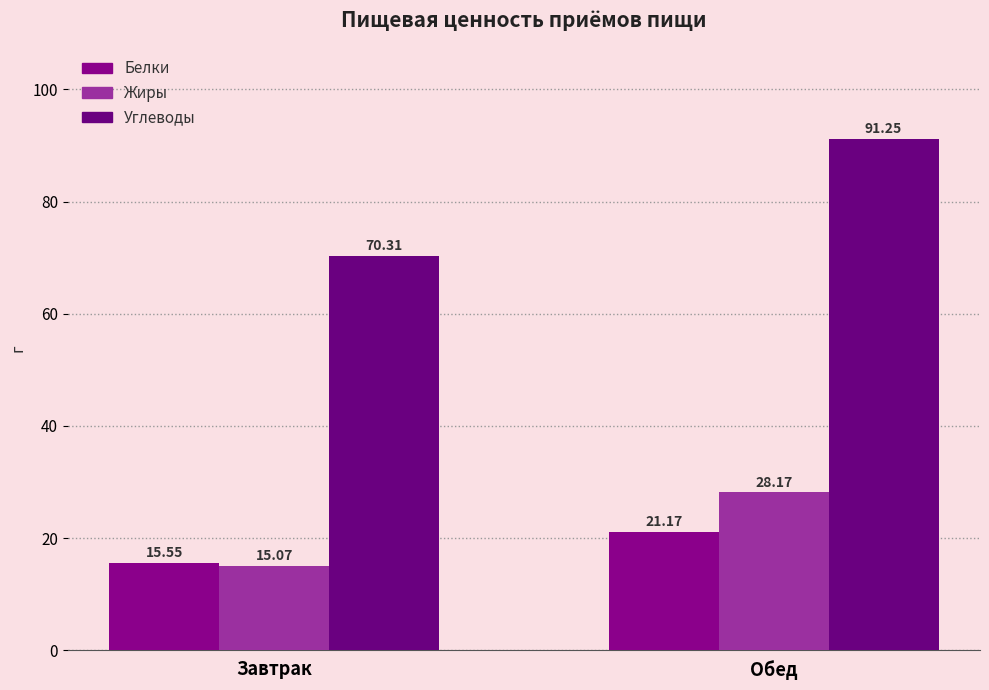

At which label does Углеводы first exceed 91?

Обед